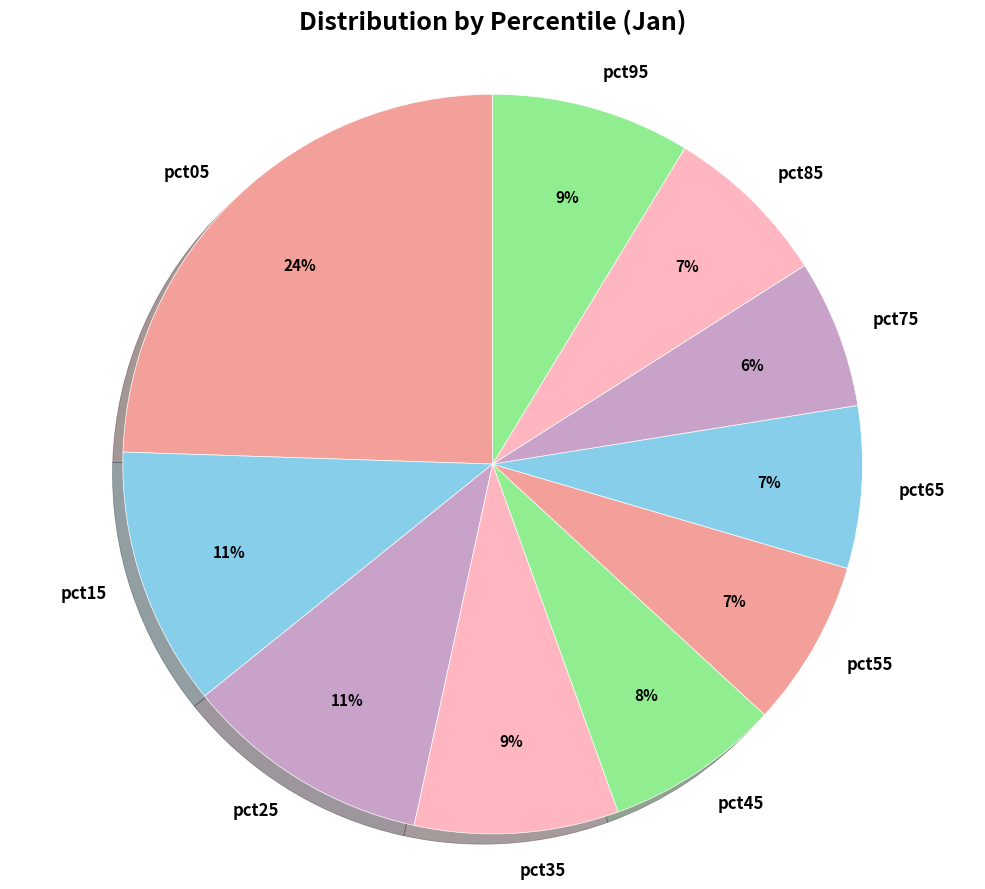

How many slices are in this pie chart?

10